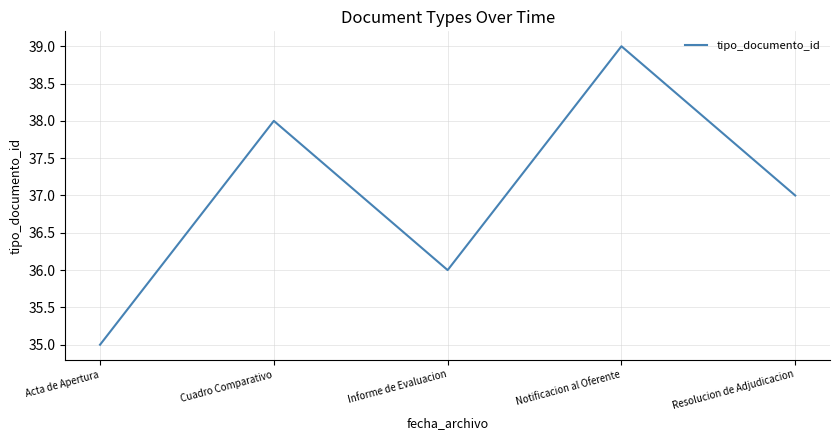

Count the values in the range 36 to 38.

3